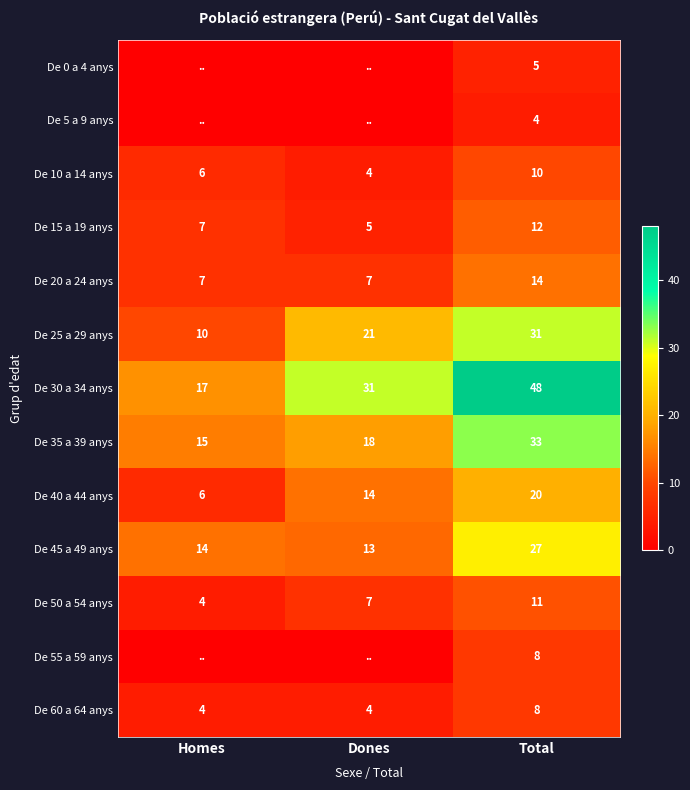

What is the sum of the De 50 a 54 anys values at Homes and Dones?

11